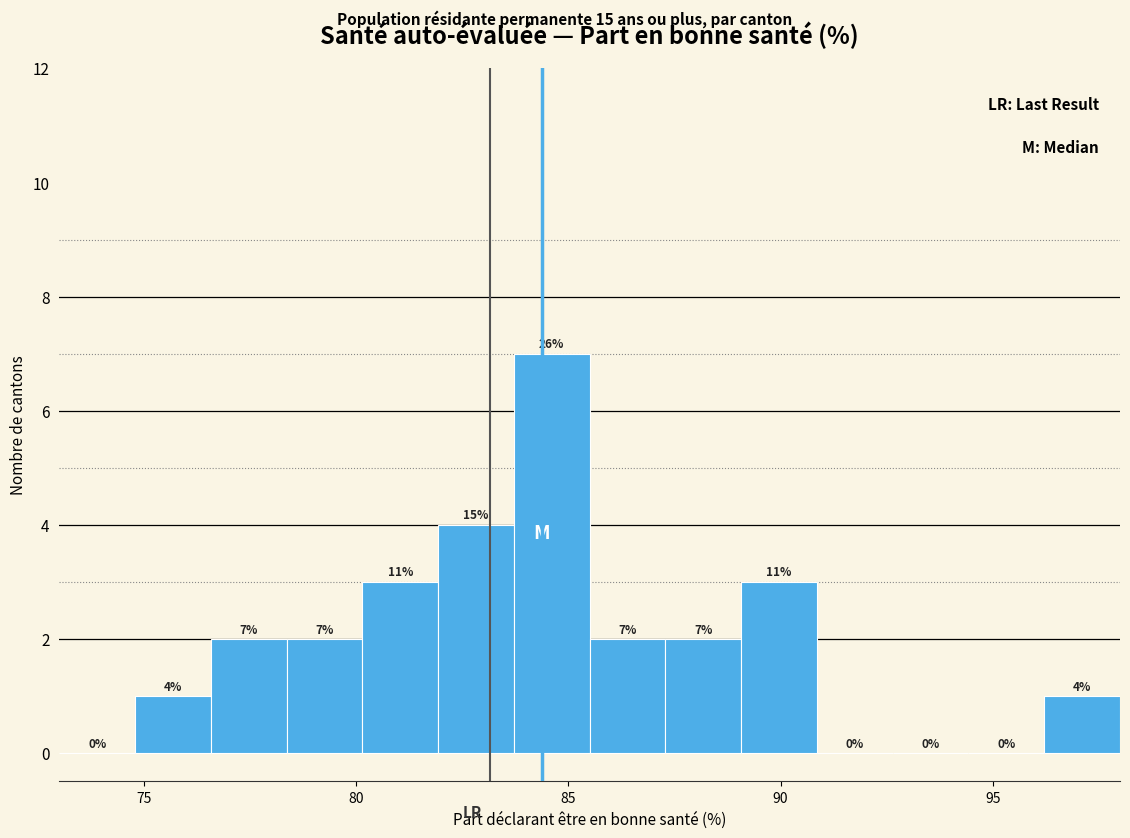

Around what value on the x-axis is the tallest bar? Give the approximate position of its centre, as read against the axis.

84.5